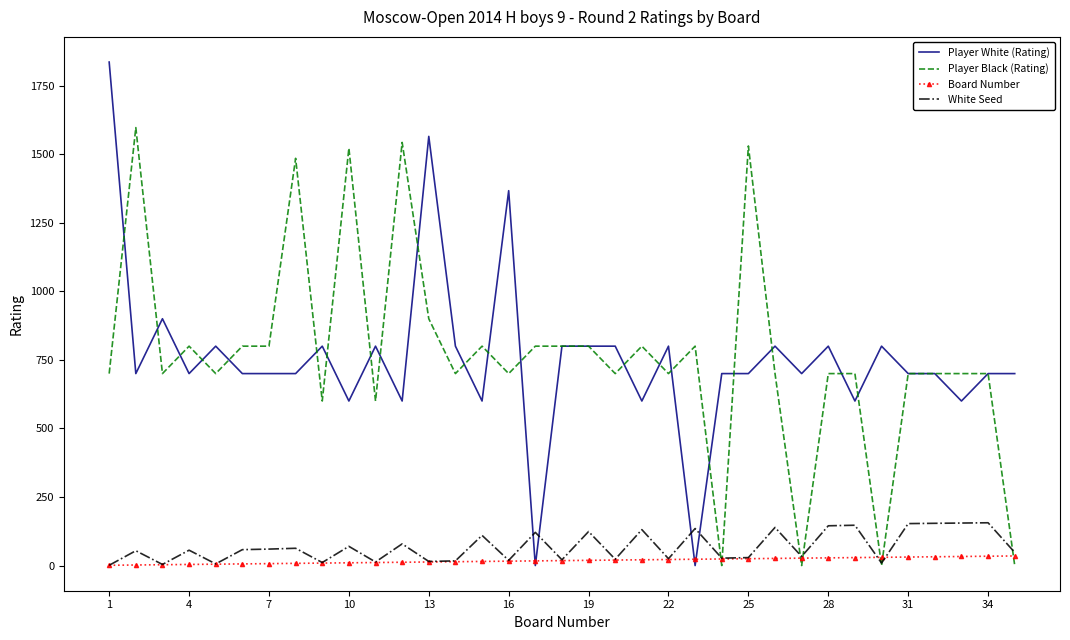

Which series has the widest spread of values?

Player White (Rating)